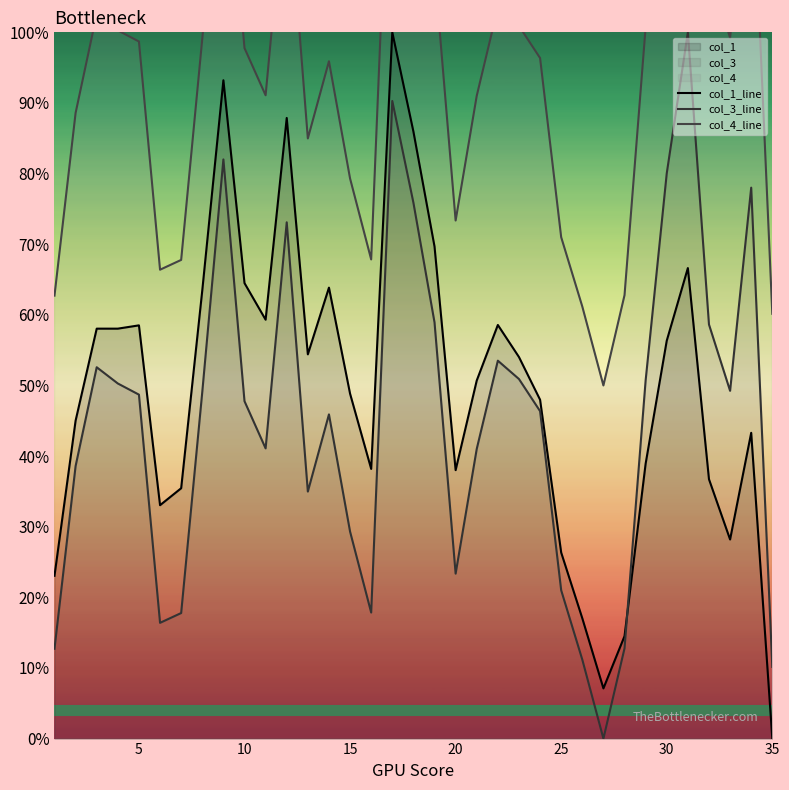

The col_1_line series shows 55.9 at 35. True or false?

False